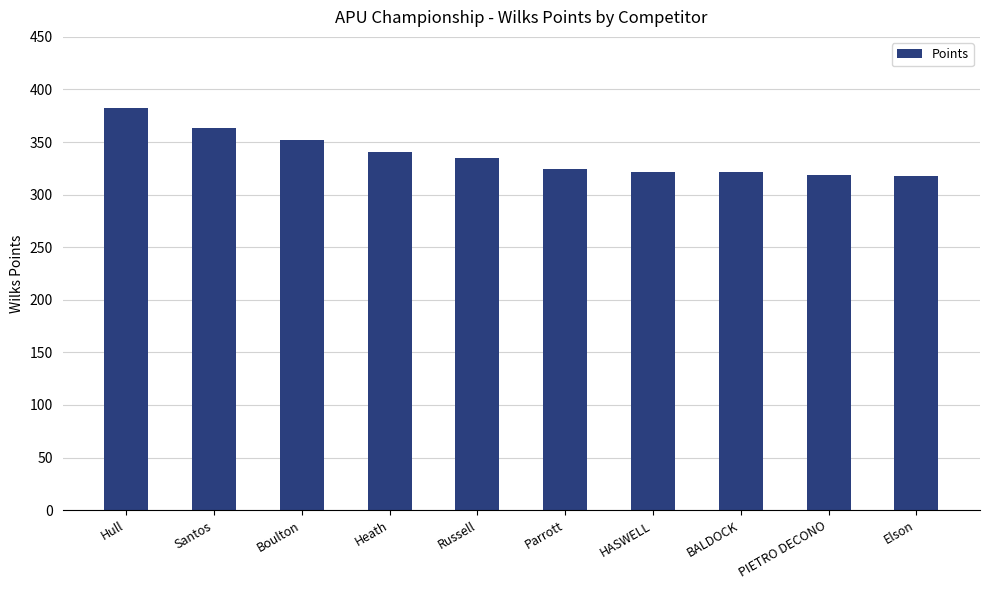

How many data points are less than 335?

5